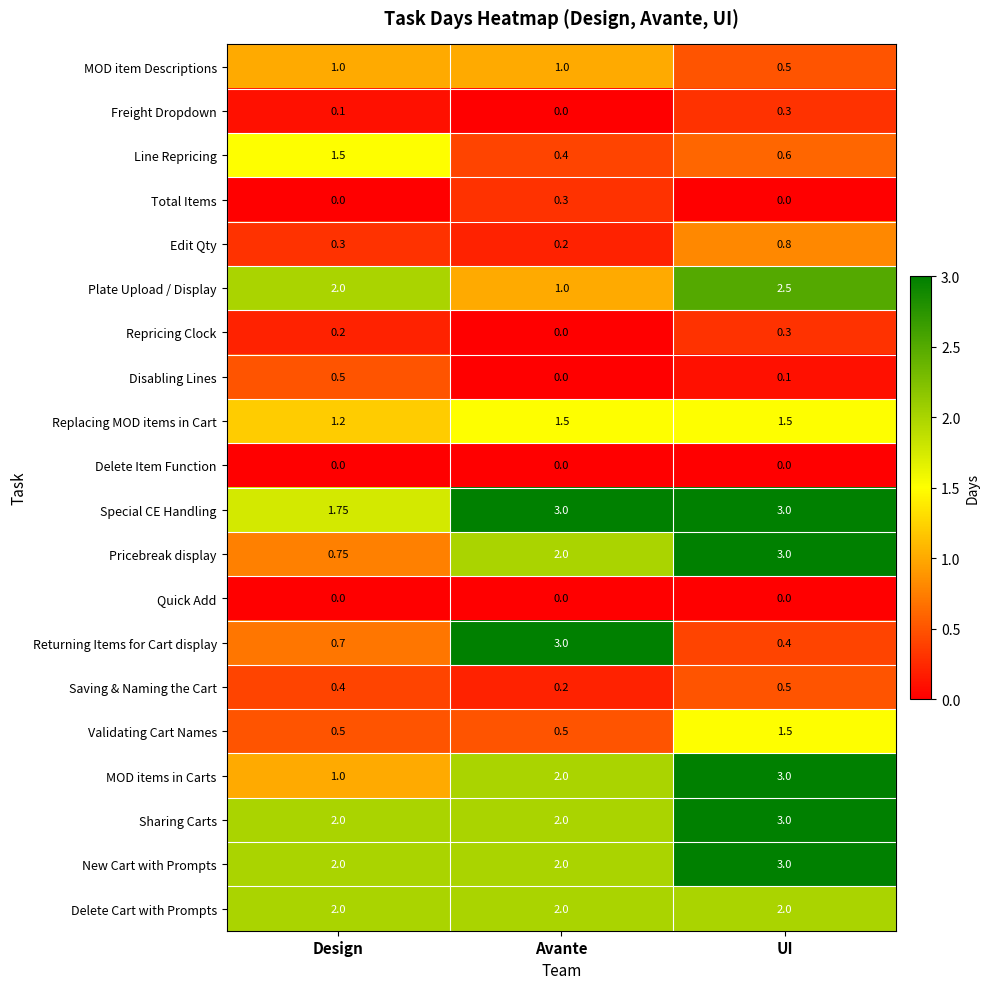

Where is Line Repricing nearest to the value 0?

Avante